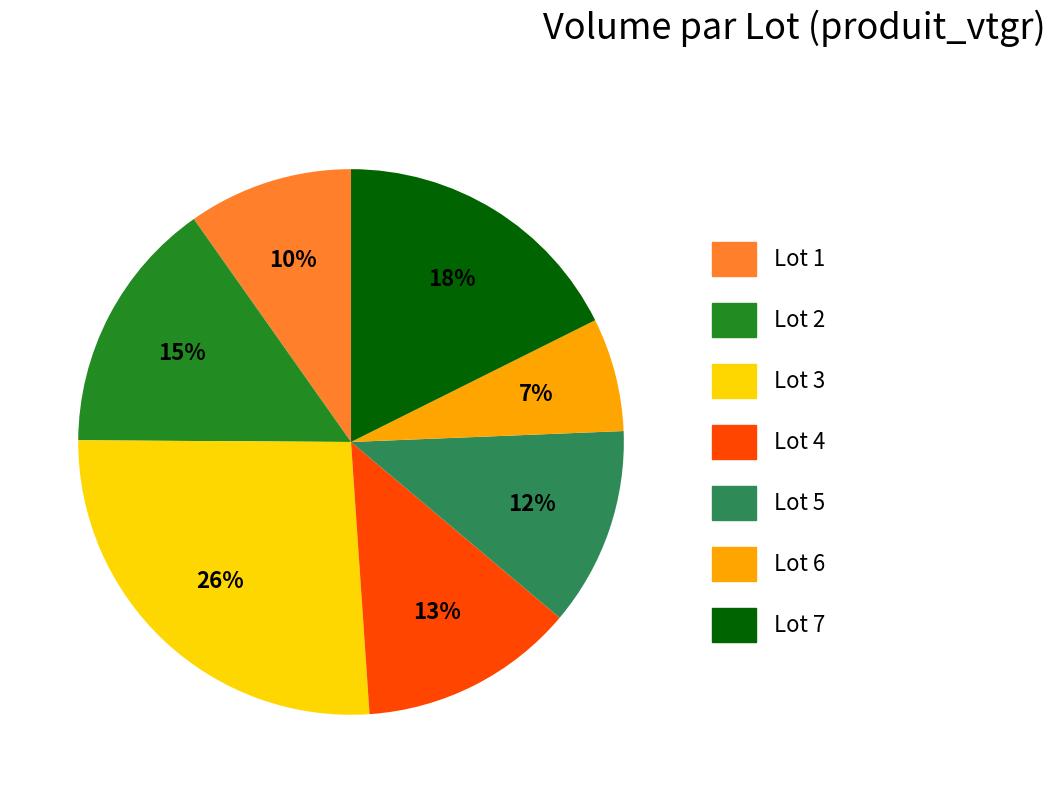

To the nearest percent, what percentage of the pie is Lot 1?

10%